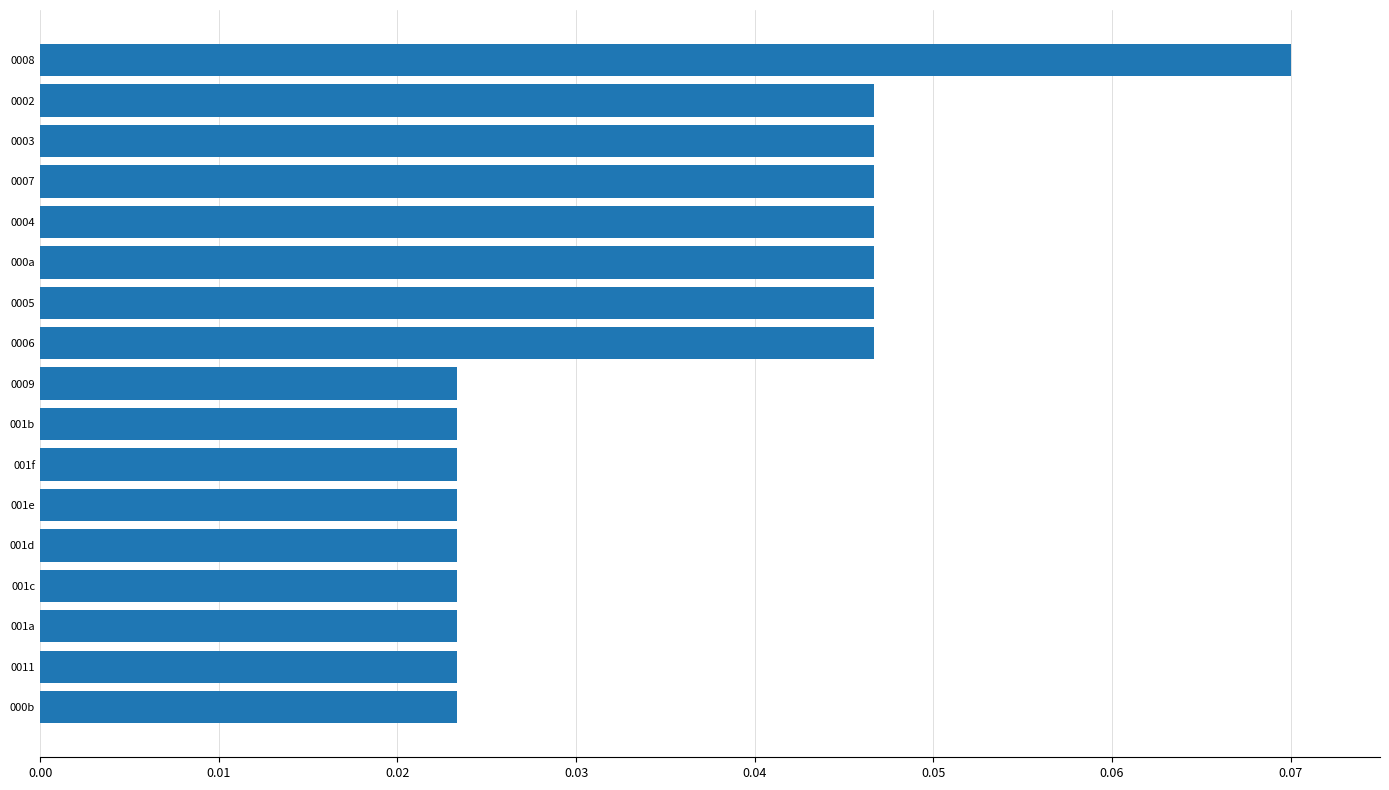

Which has a higher value, 0003 or 001d?

0003